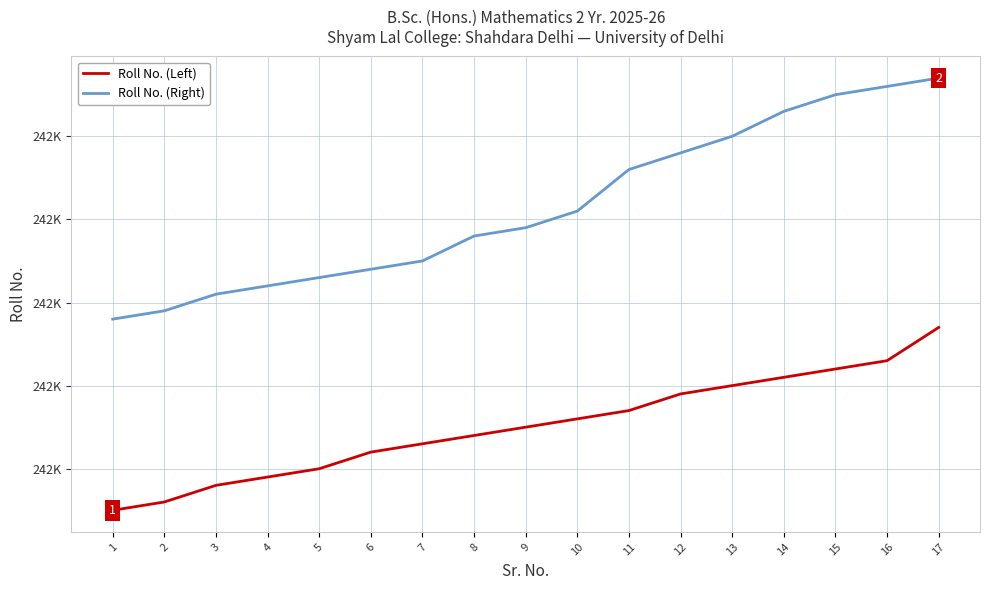

What are all the series names shown in the legend?

Roll No. (Left), Roll No. (Right)